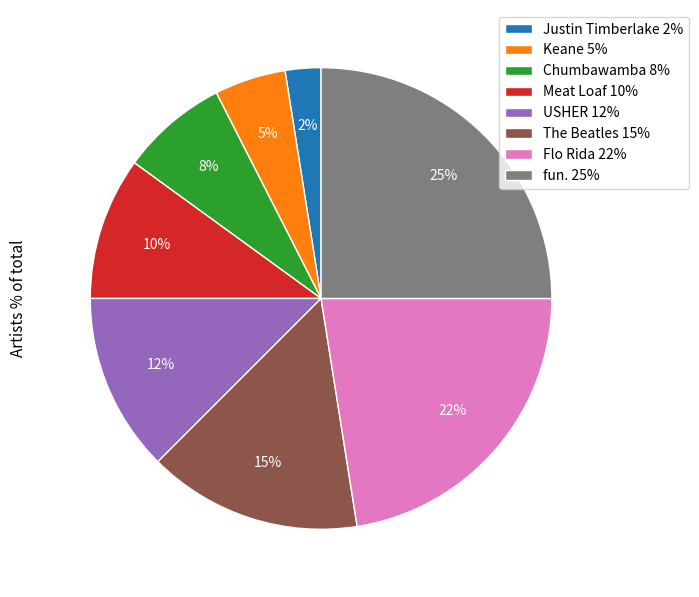

To the nearest percent, what is the difference between the fun. and Keane slice percentages?

20%